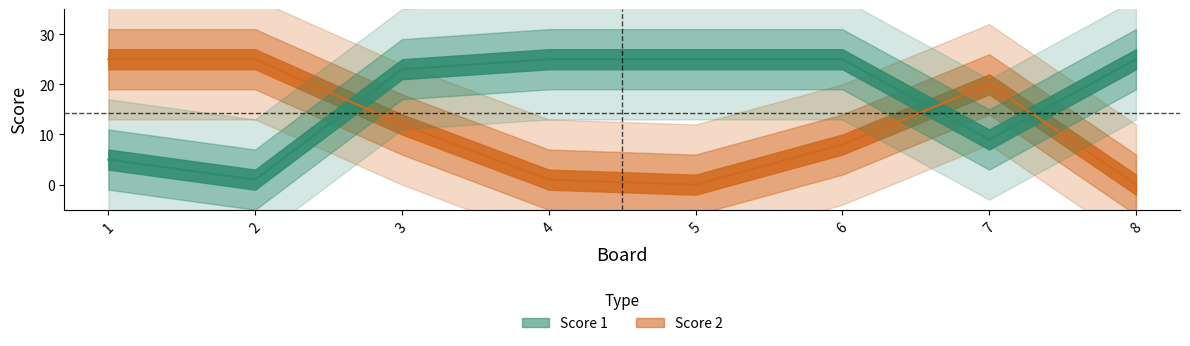

True or false: Score 1 has more than 2 interior local peaks.

False